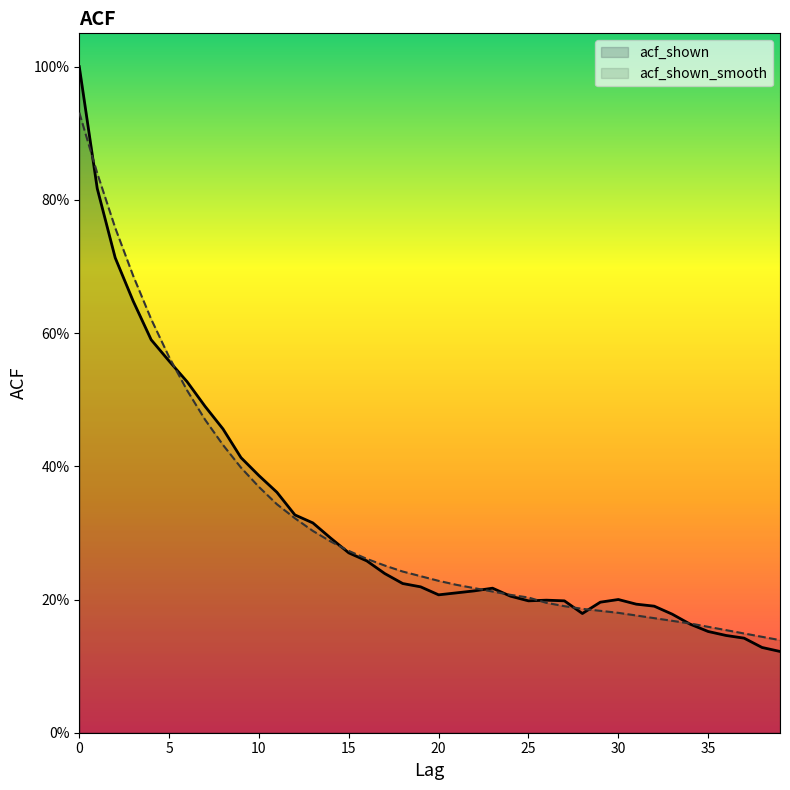

The acf_shown_smooth series shows 0.2 at 18. True or false?

True